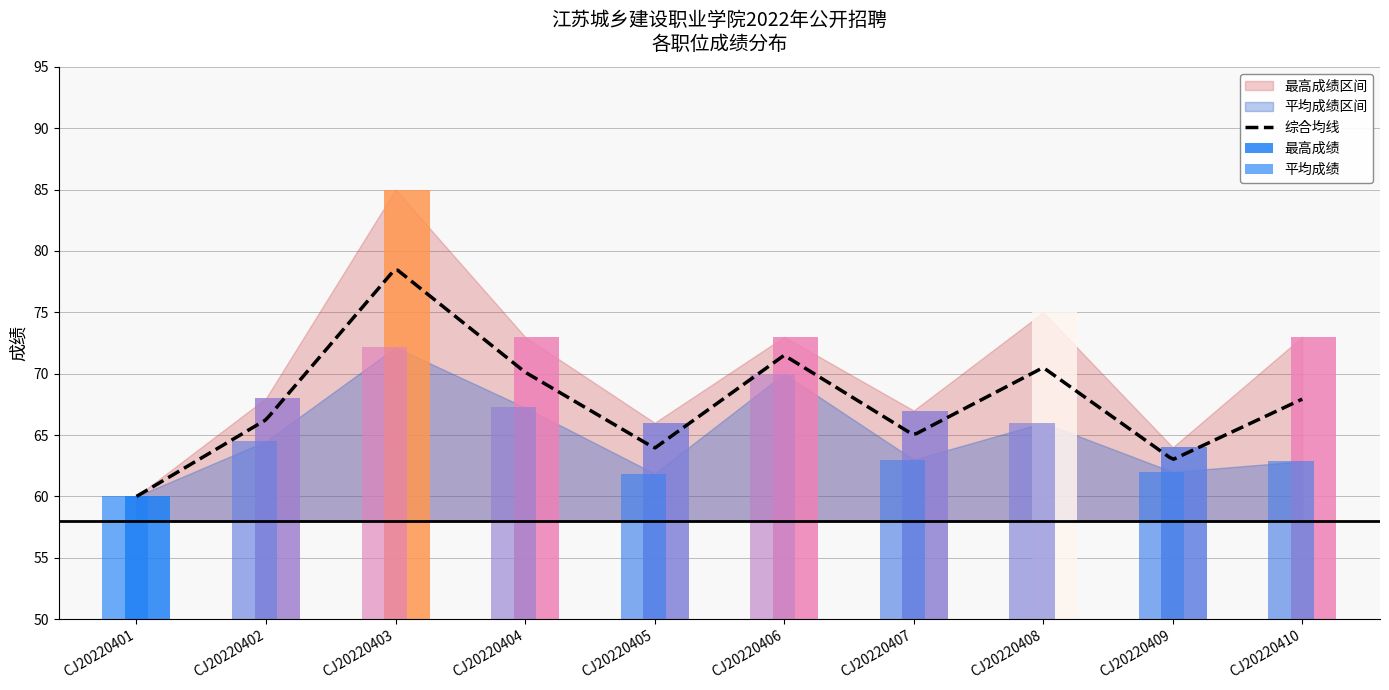

Rank the categories by 平均成绩 value from lowest to highest.

CJ20220401, CJ20220405, CJ20220409, CJ20220410, CJ20220407, CJ20220402, CJ20220408, CJ20220404, CJ20220406, CJ20220403